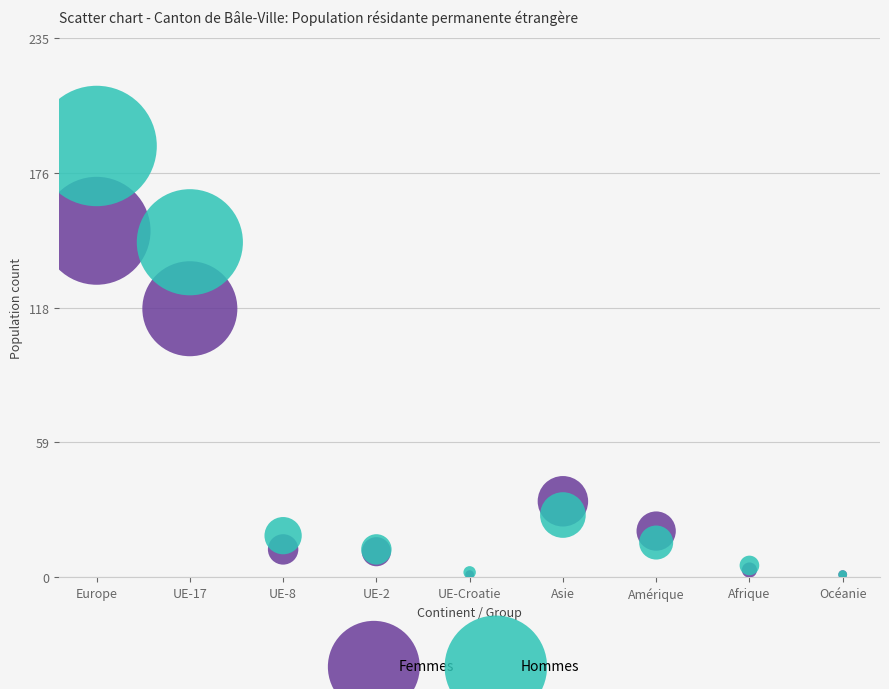

Which series contains the highest Y value?

Hommes